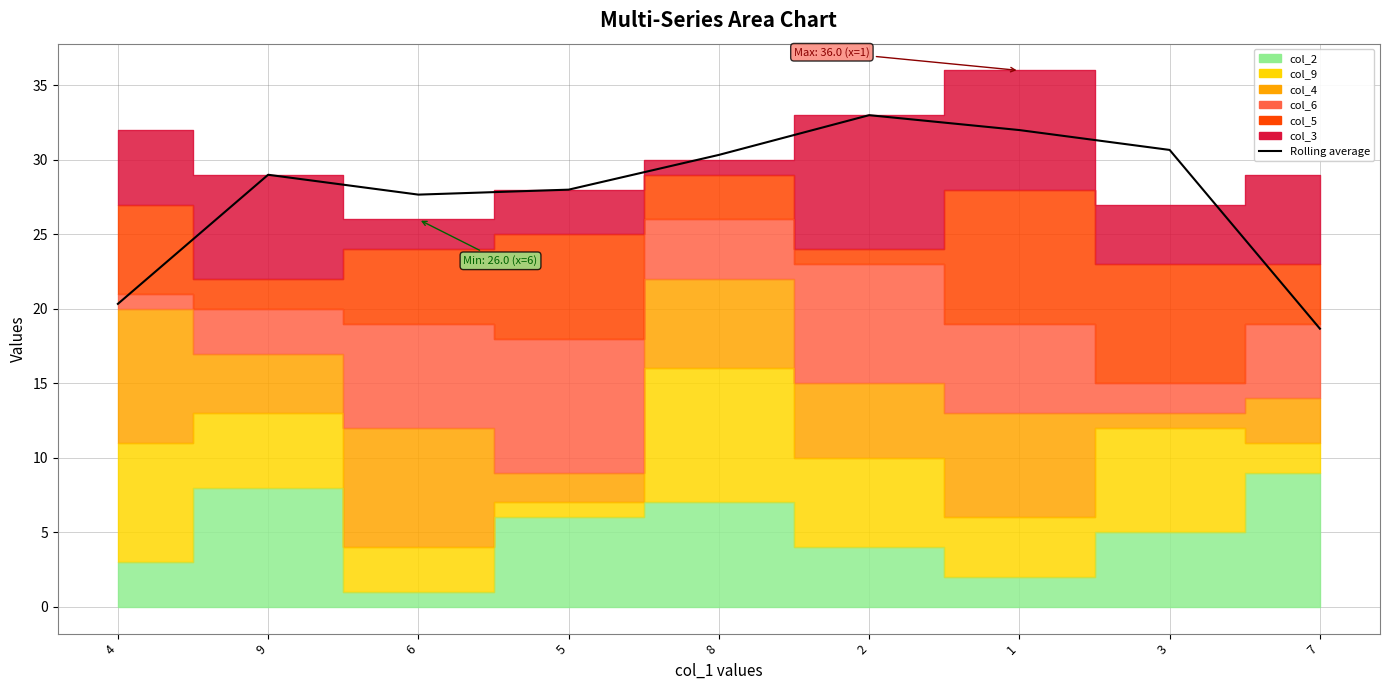

Reading left to right, list all the values displayed in this chart.

20.3	29.0	27.7	28.0	30.3	33.0	32.0	30.7	18.7